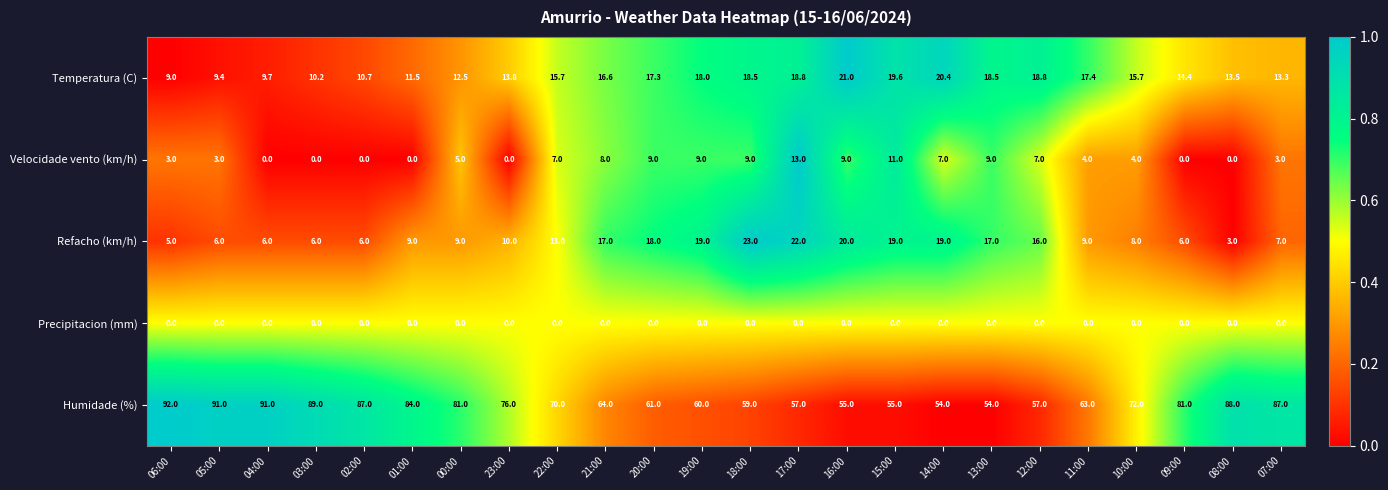

Between 04:00 and 11:00, which series saw the biggest shift?

Humidade (%)